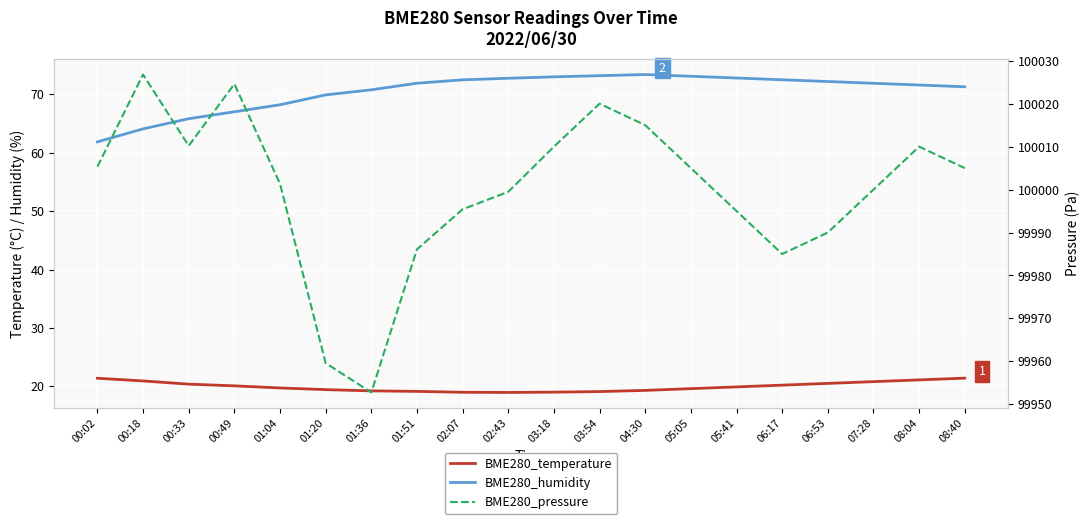

Does the chart display data point markers on the line(s)?

No